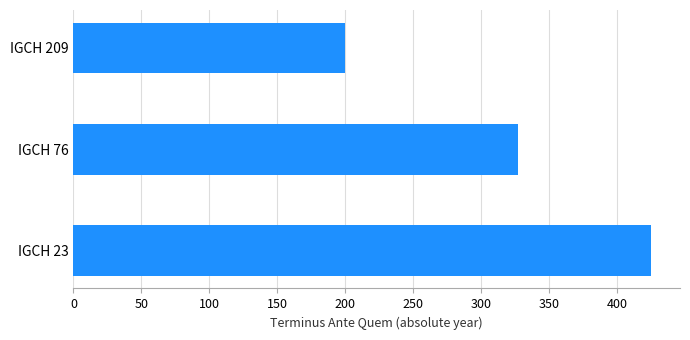

Reading top to bottom, list all the values displayed in this chart.

200	327	425